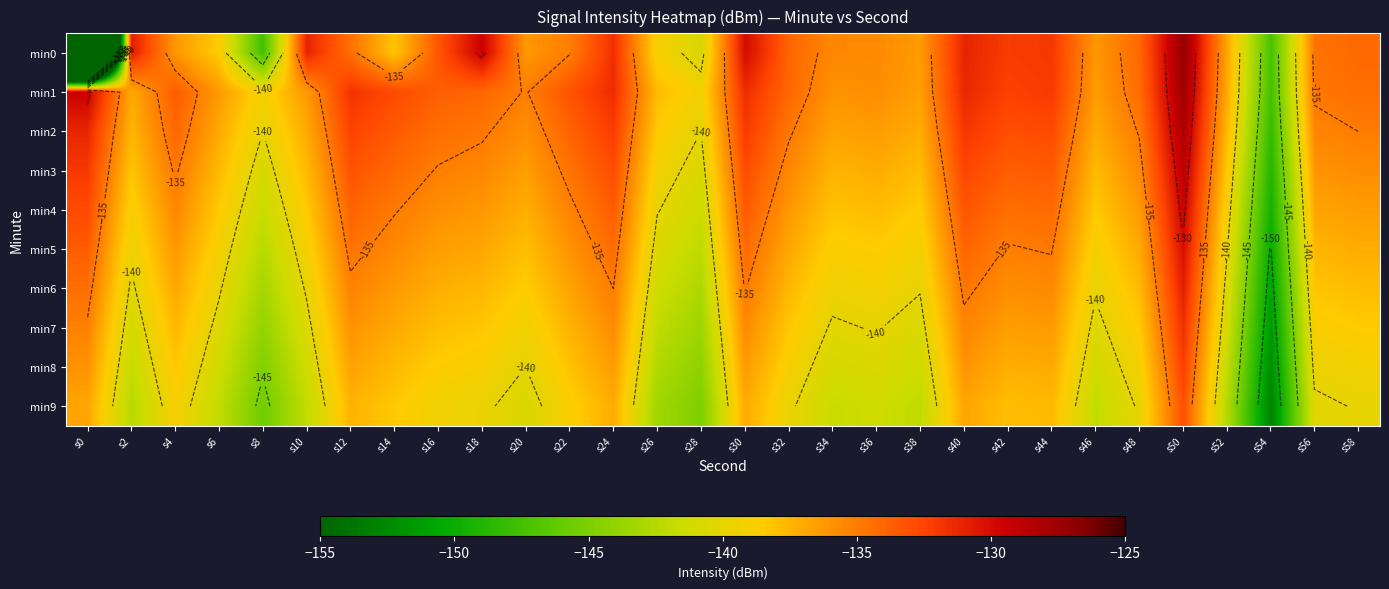

The value of min7 at s12 is -136.0. True or false?

True